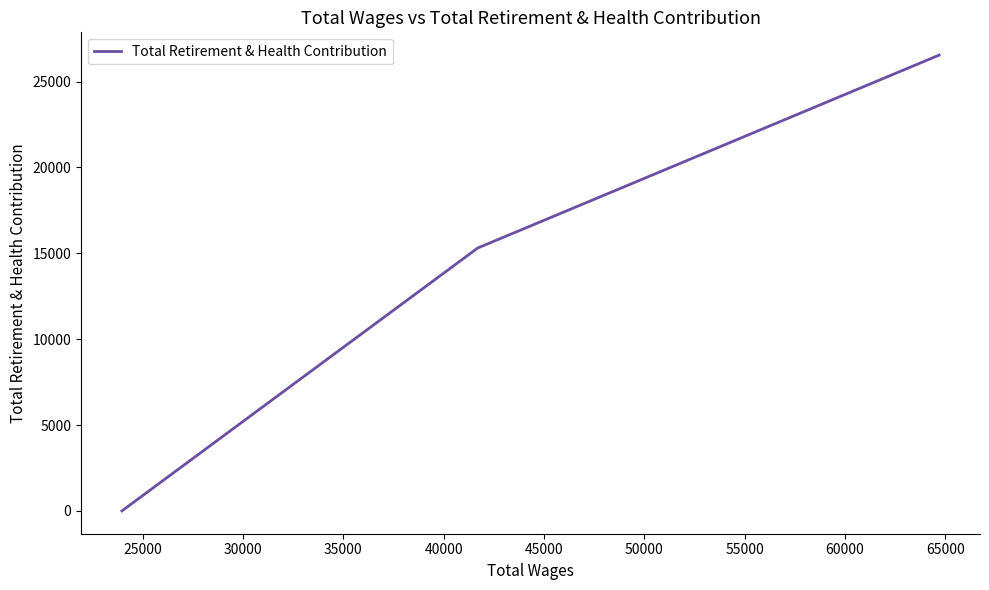

How many values are below 15306?

1